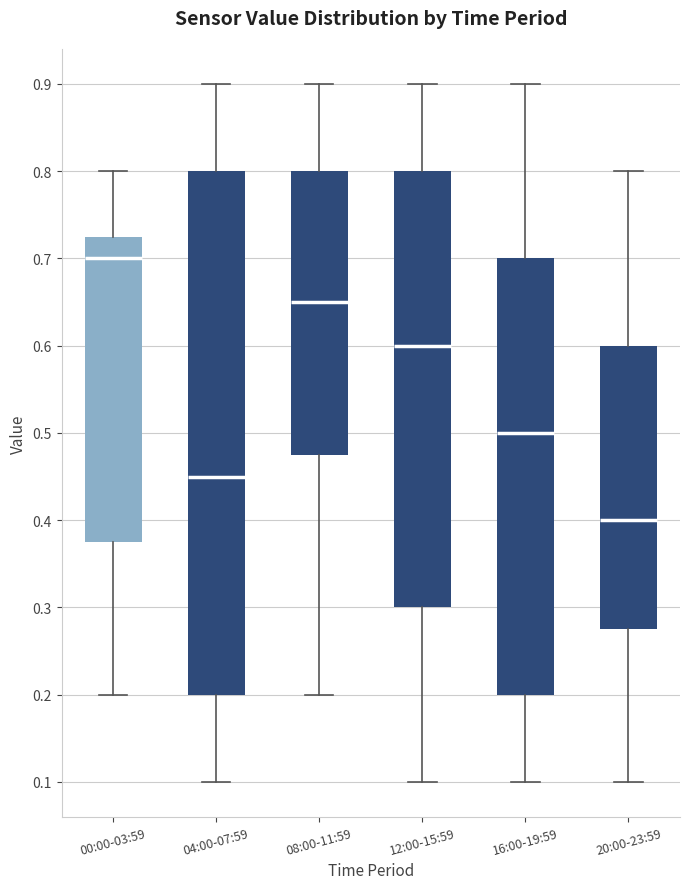

Reading left to right, transcribe this box plot: for each box, give where its median line is, the range the box spans, and where its two whiskers end, as read against the y-axis. The values are not printed on the chart, so give them approximately, as read against the axis.

00:00-03:59: median 0.70, box 0.38 to 0.73, whiskers 0.20 to 0.80
04:00-07:59: median 0.45, box 0.20 to 0.80, whiskers 0.10 to 0.90
08:00-11:59: median 0.65, box 0.48 to 0.80, whiskers 0.20 to 0.90
12:00-15:59: median 0.60, box 0.30 to 0.80, whiskers 0.10 to 0.90
16:00-19:59: median 0.50, box 0.20 to 0.70, whiskers 0.10 to 0.90
20:00-23:59: median 0.40, box 0.28 to 0.60, whiskers 0.10 to 0.80